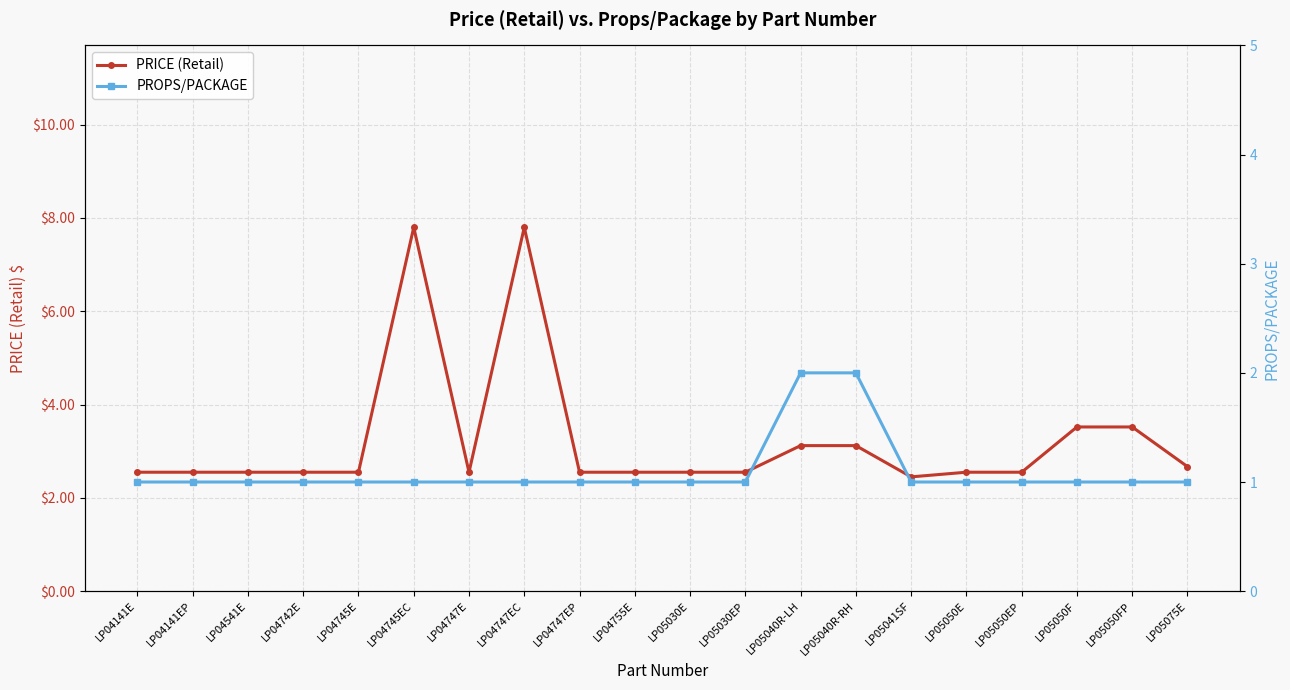

Is the value of PRICE (Retail) at LP05050E greater than the value of PROPS/PACKAGE at LP05040R-RH?

Yes